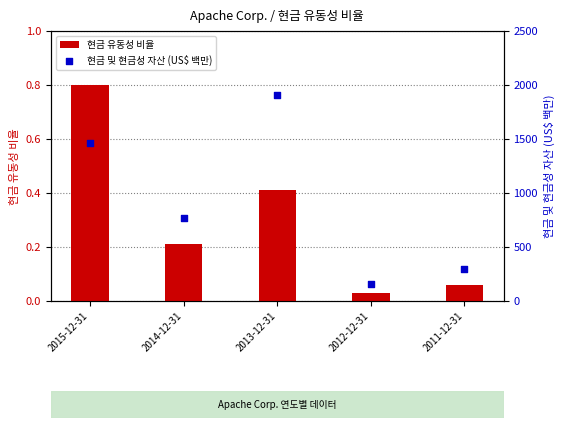

At which category is the sum across all series the highest?

2013-12-31